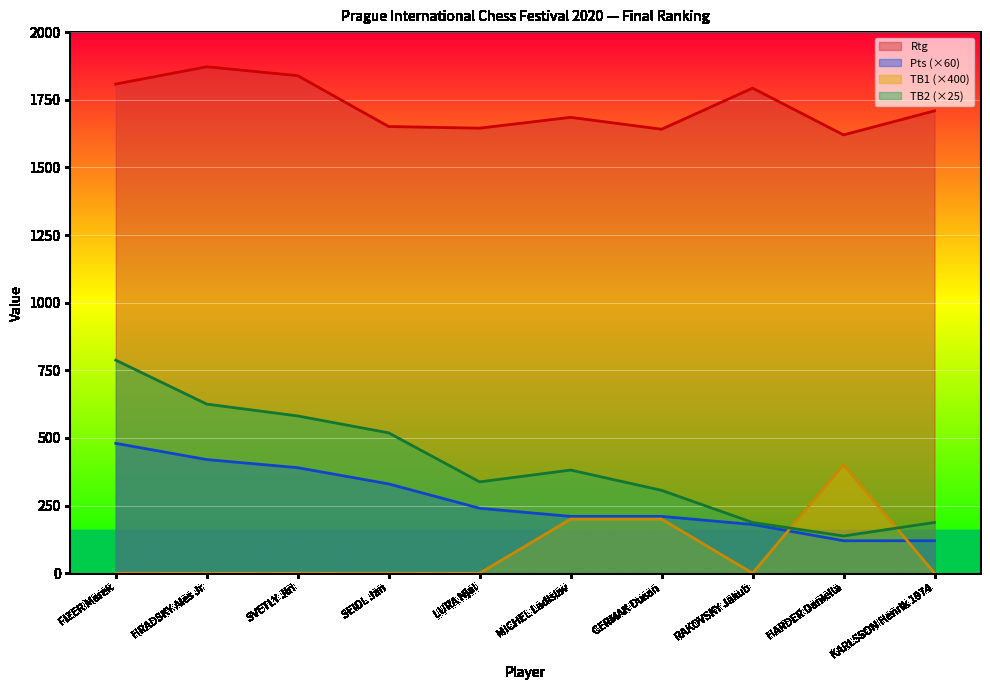

Where is TB1 nearest to the value 200?

MICHEL Ladislav